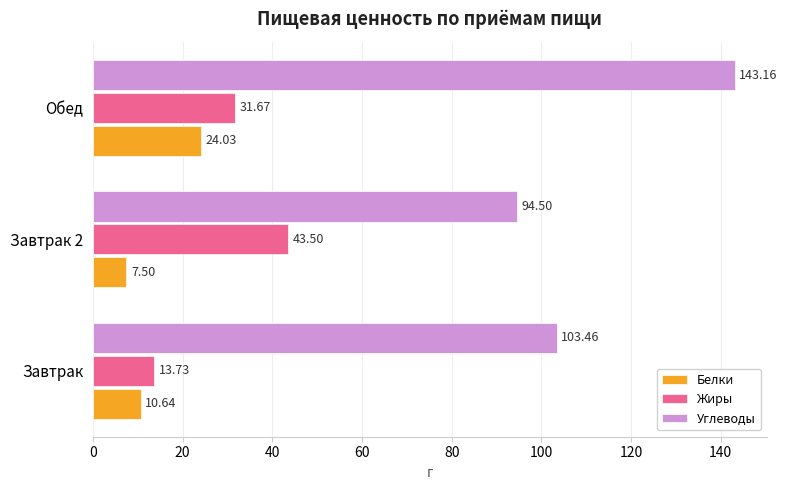

Between Завтрак 2 and Обед, which series saw the biggest shift?

Углеводы